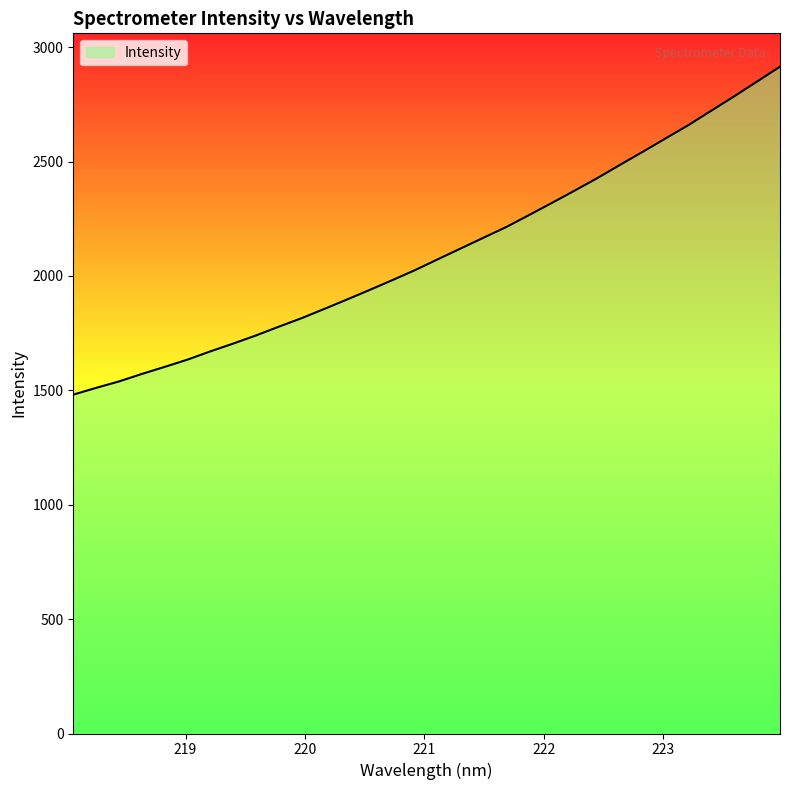

What is the greatest value displayed?

2914.9